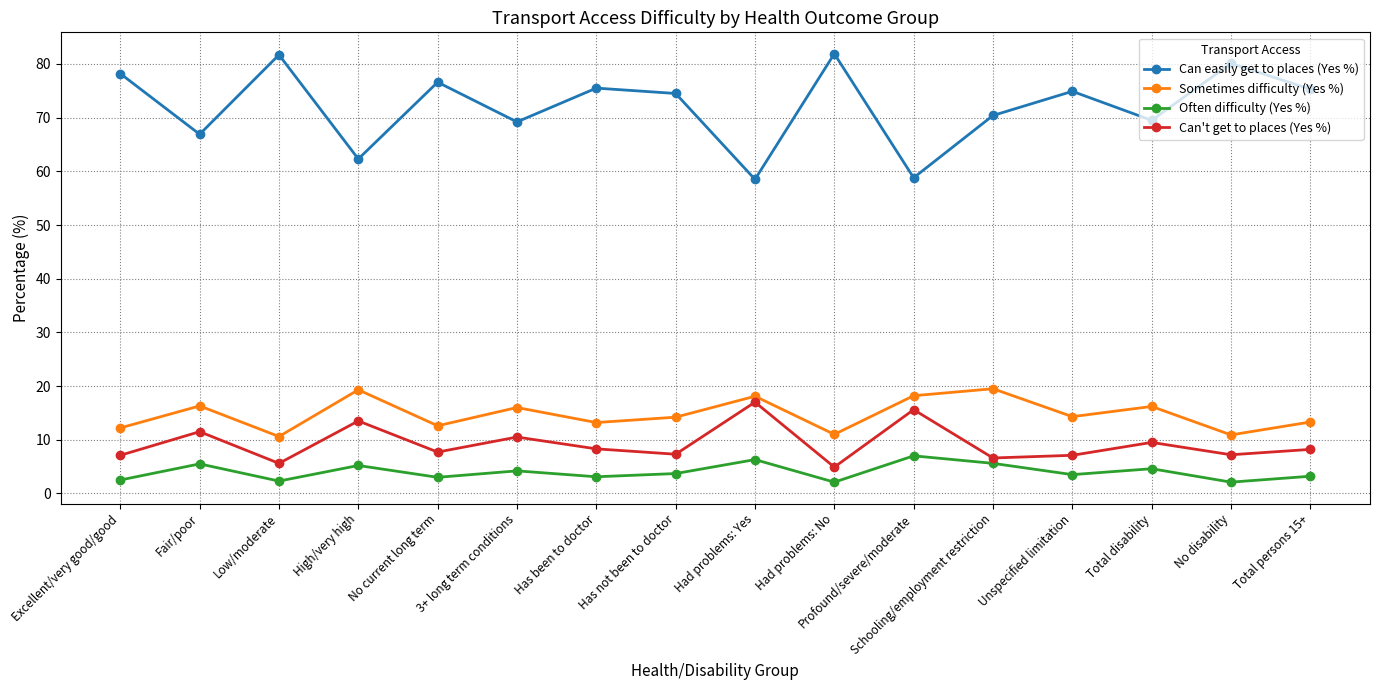

Is this an area chart (filled region under the line)?

No